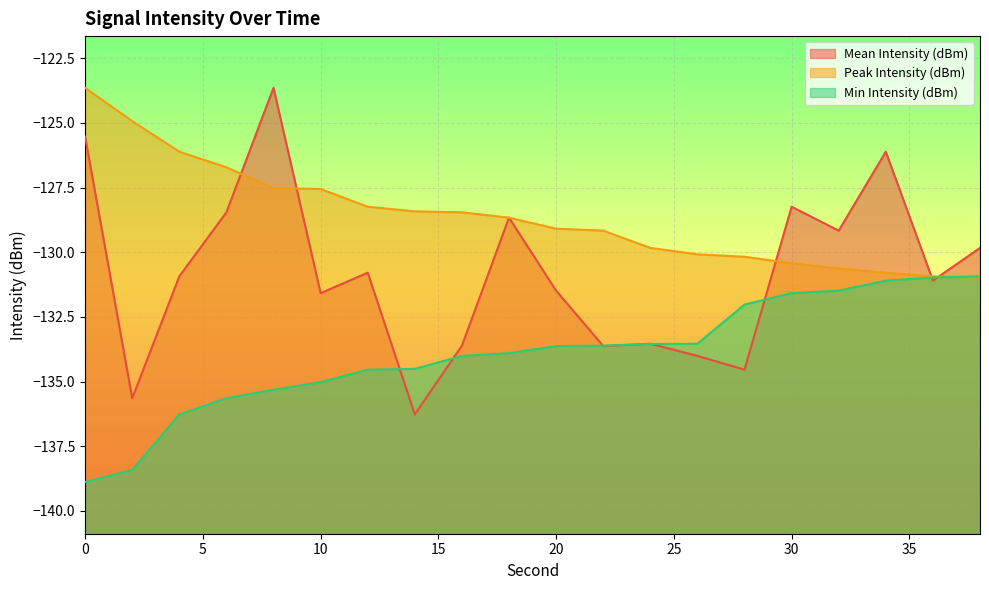

The value of Mean Intensity (dBm) at 36 is -131.1. True or false?

True